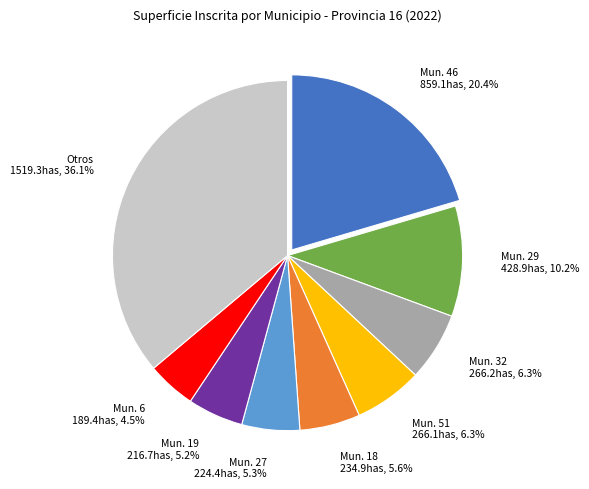

Do Mun. 27 and Mun. 19 together represent more than half of the pie?

No